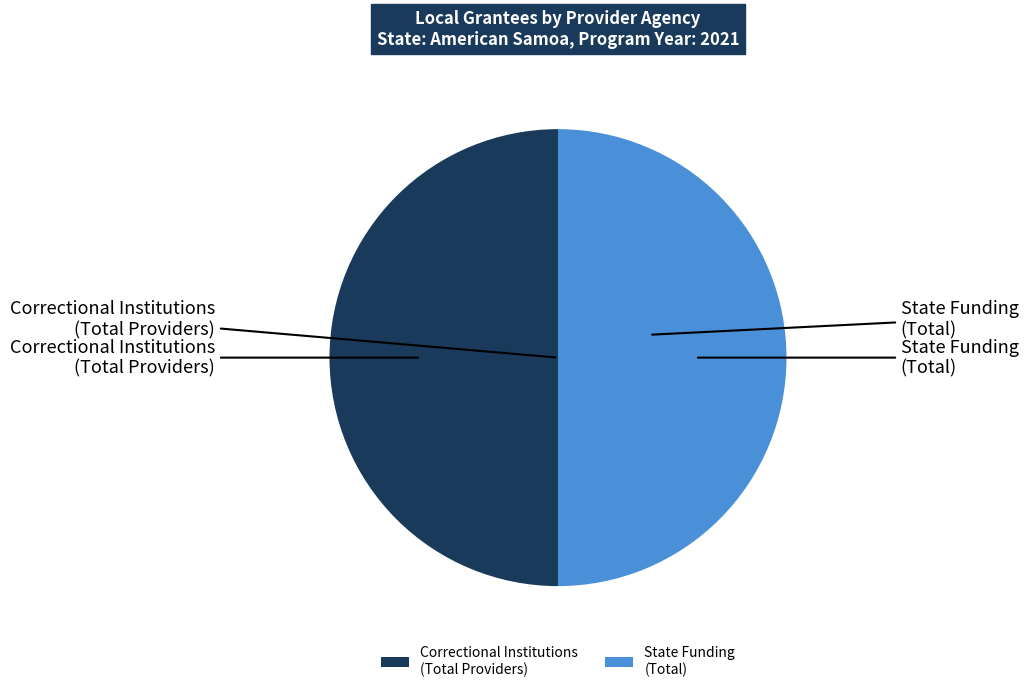

Is it true that State Funding (Total) is 39% of the pie?

False